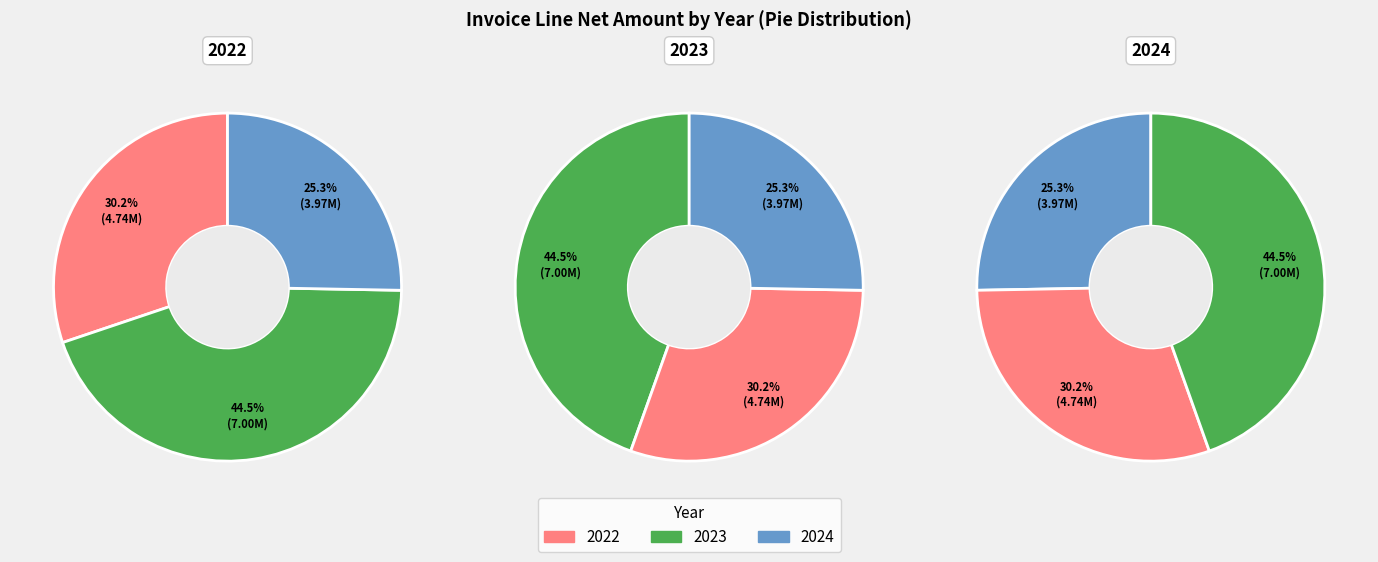

Count the number of slices in the pie.

3